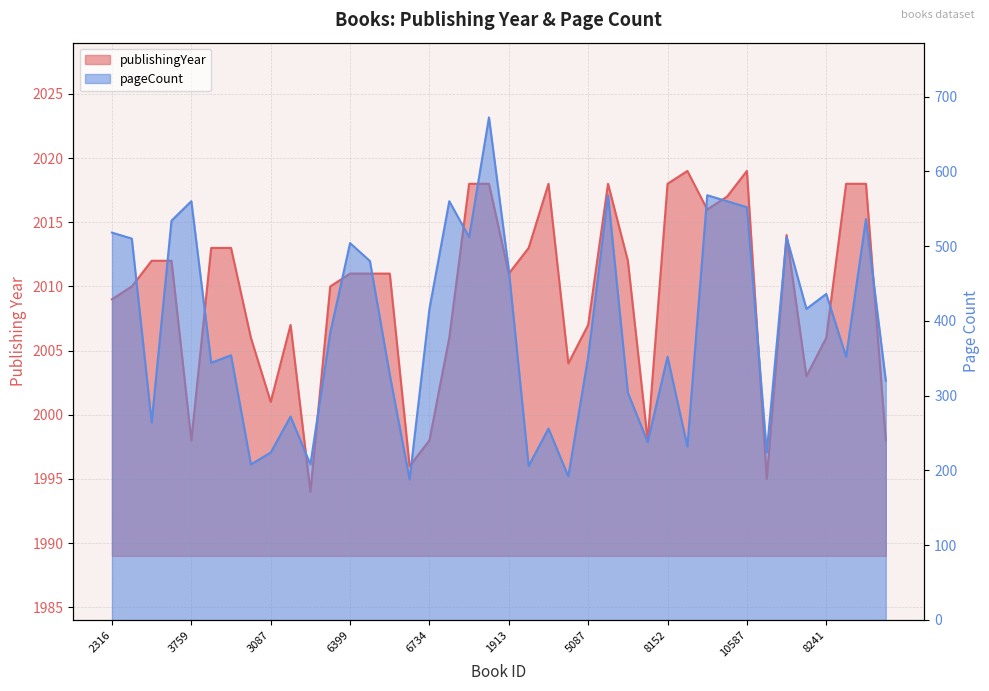

True or false: pageCount and publishingYear intersect in this chart.

False